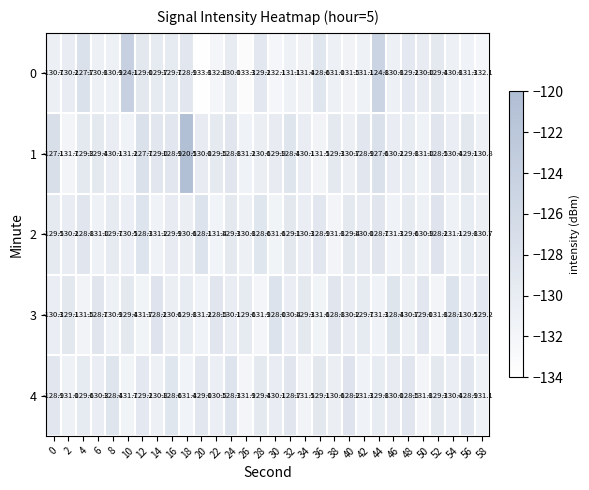

How many categories are shown in the chart?

30